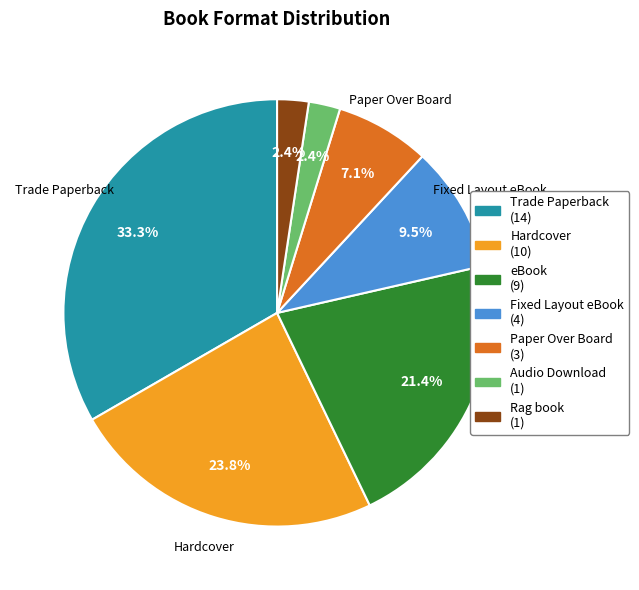

Does any single category account for the majority?

No